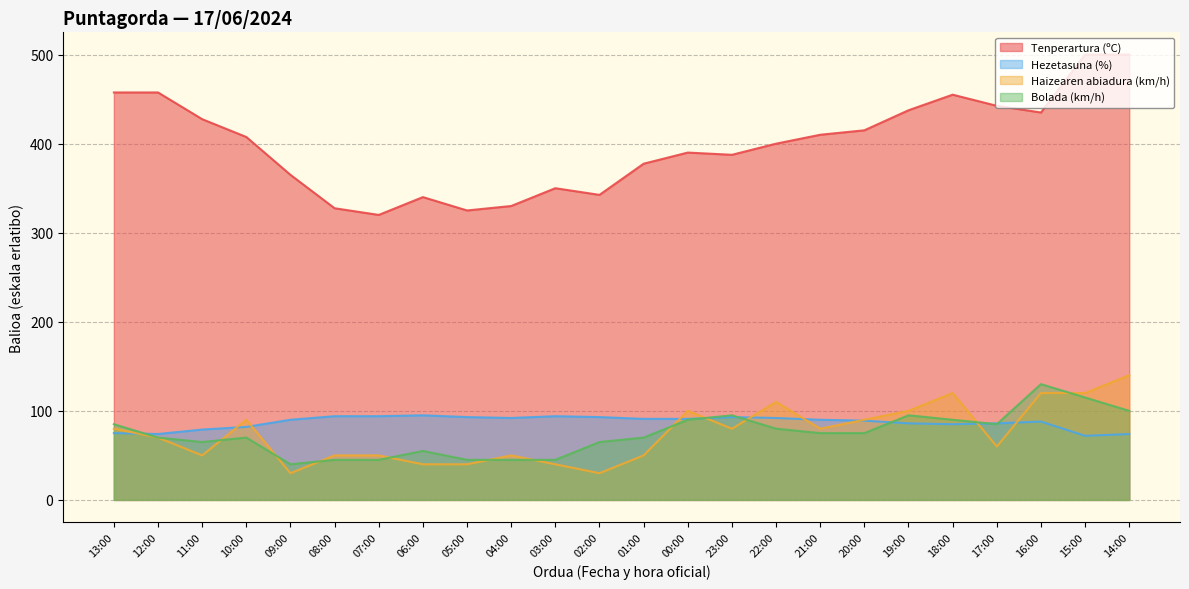

Which series has the largest total across all categories?

Tenperartura (ºC)